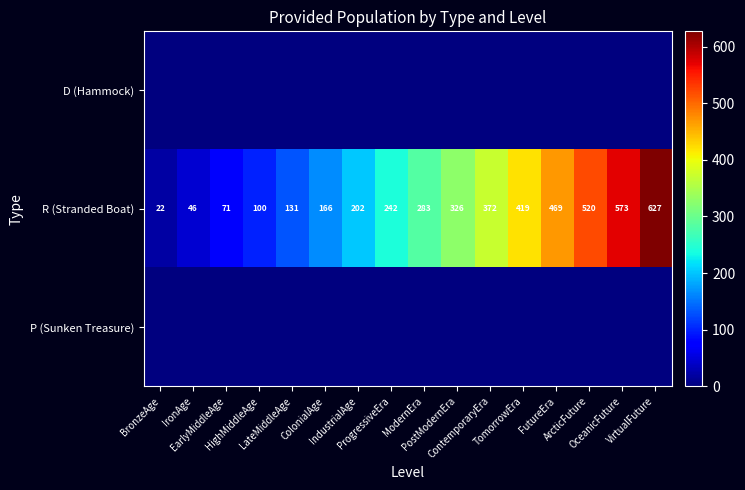

What is the highest value of the R (Stranded Boat) series?

627